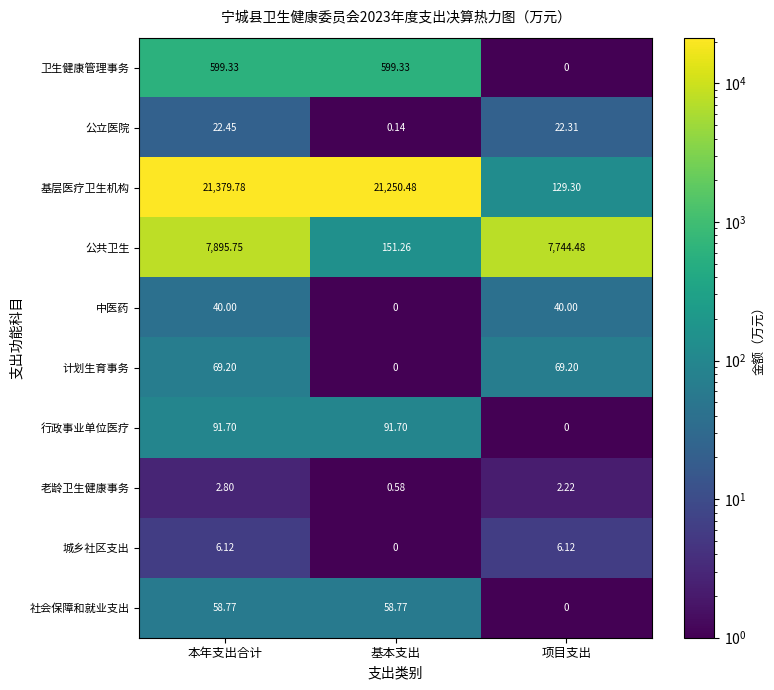

Which series has the largest total across all categories?

基层医疗卫生机构